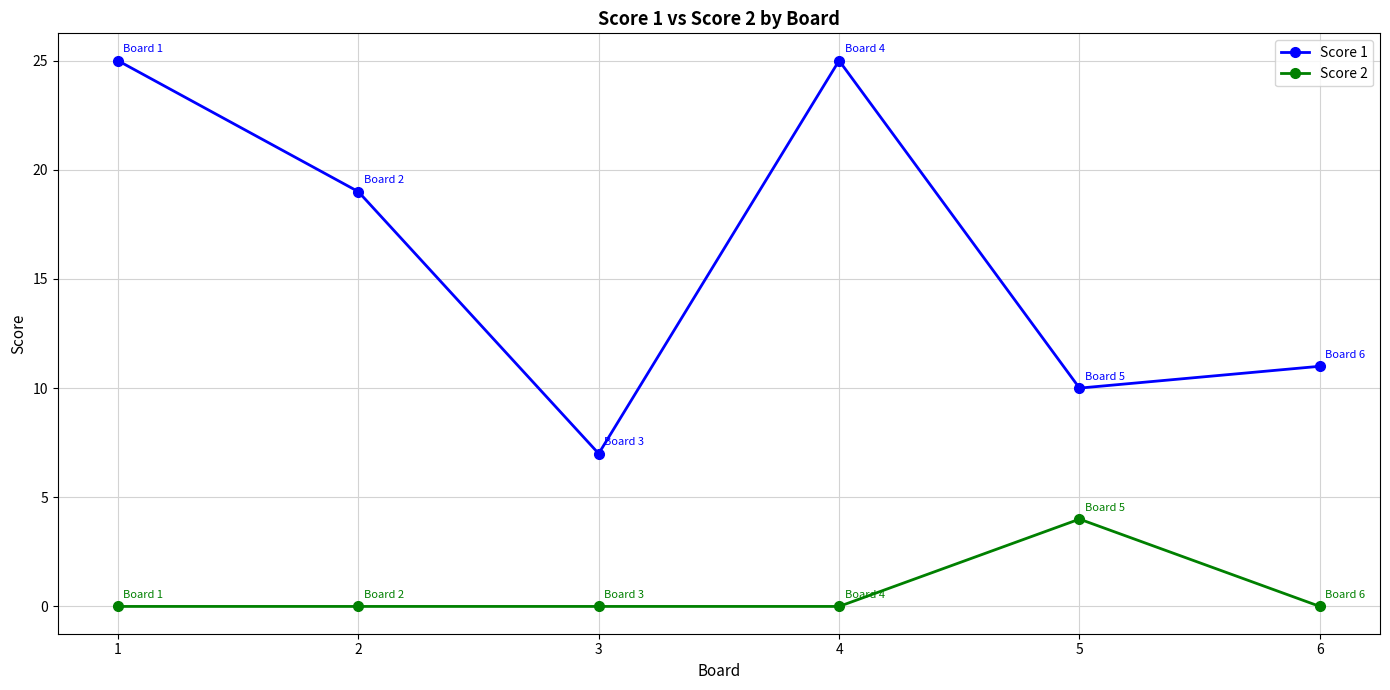

The value of Score 1 at 2 is 19. True or false?

True